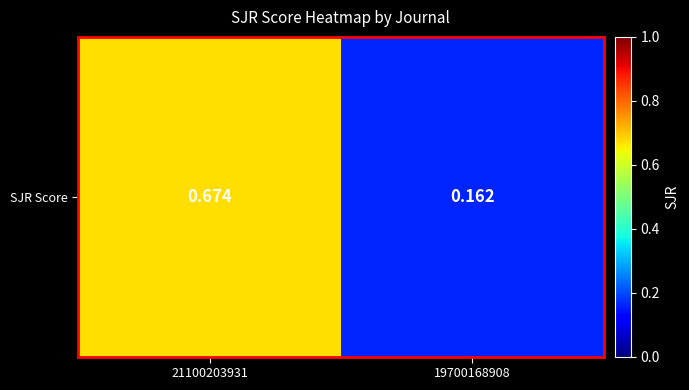

The chart shows a value of 0.7 at 21100203931. True or false?

True